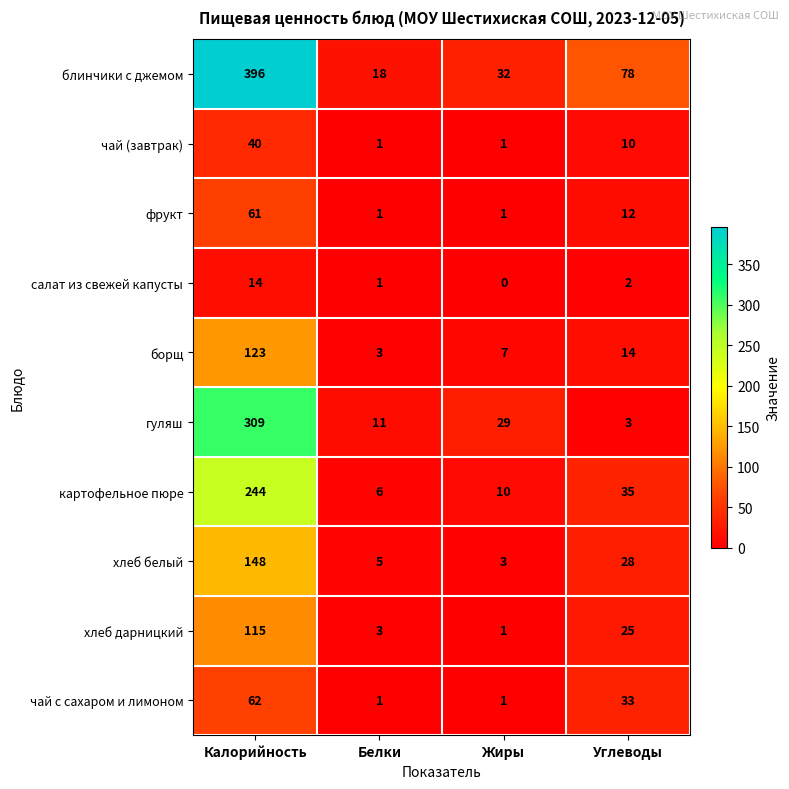

List the series in order of their peak value, lowest first.

салат из свежей капусты, чай (завтрак), фрукт, чай с сахаром и лимоном, хлеб дарницкий, борщ, хлеб белый, картофельное пюре, гуляш, блинчики с джемом